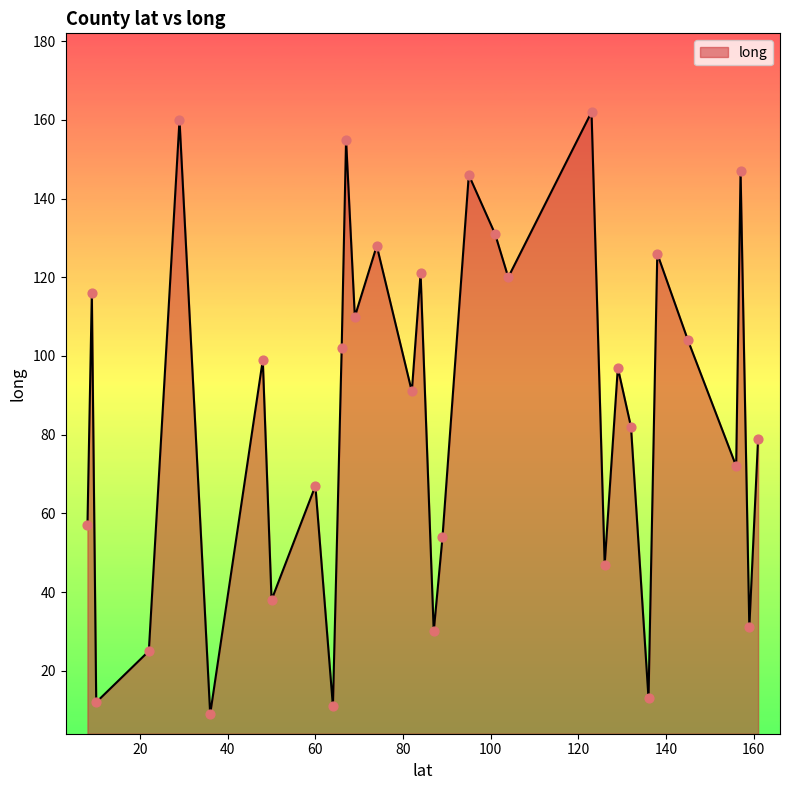

What is the difference between the maximum and minimum values?

153